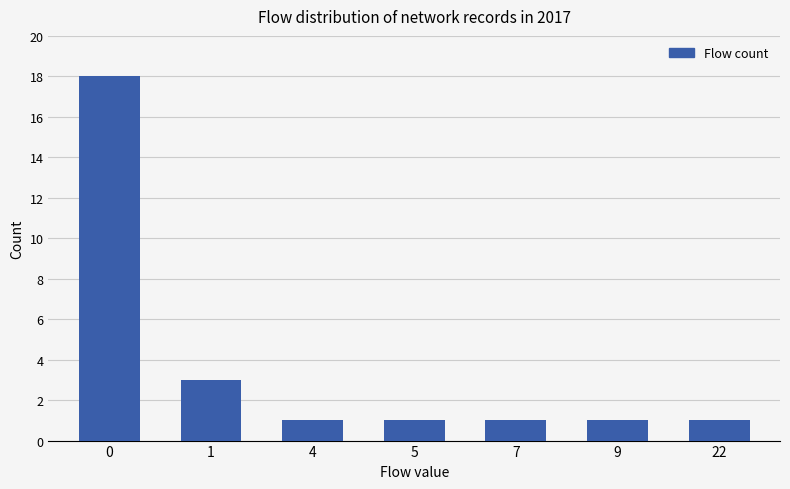

What is the greatest value displayed?

18